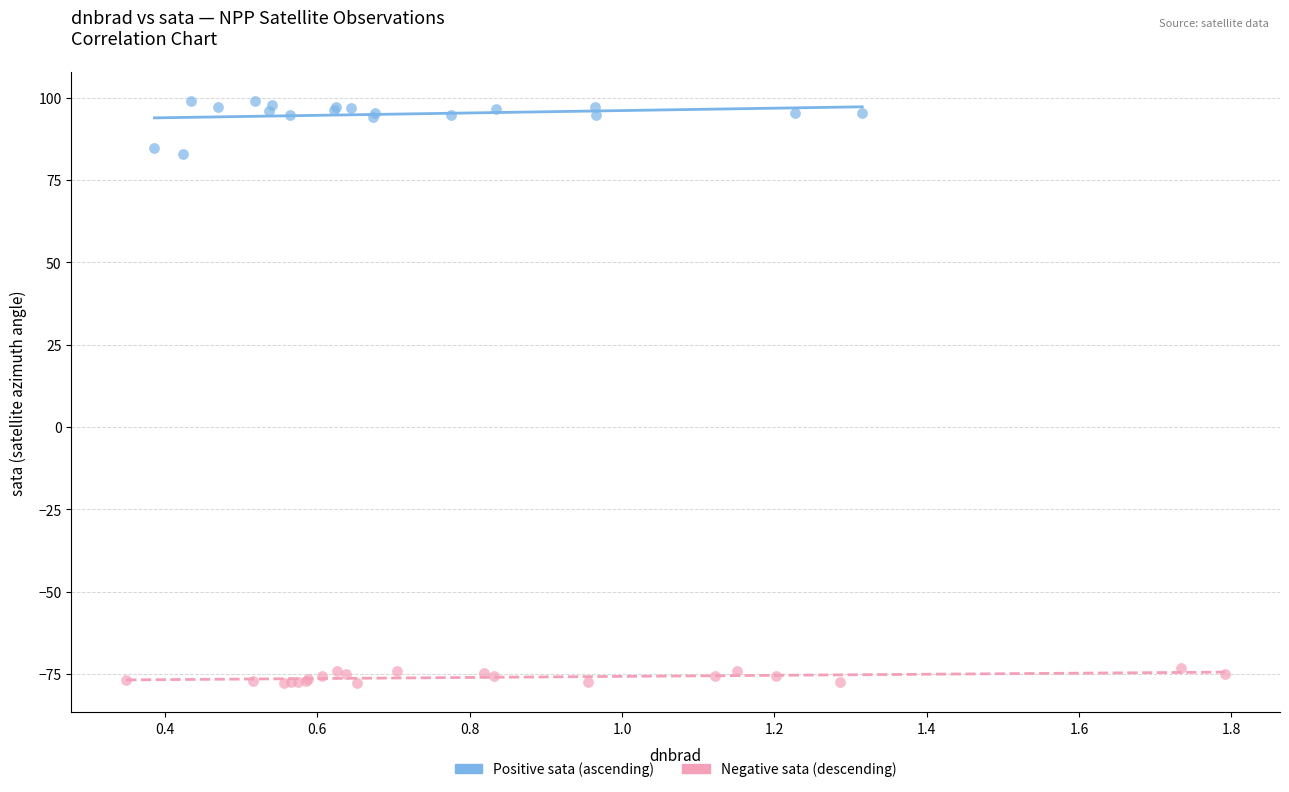

Which series contains the highest Y value?

Positive sata (ascending)